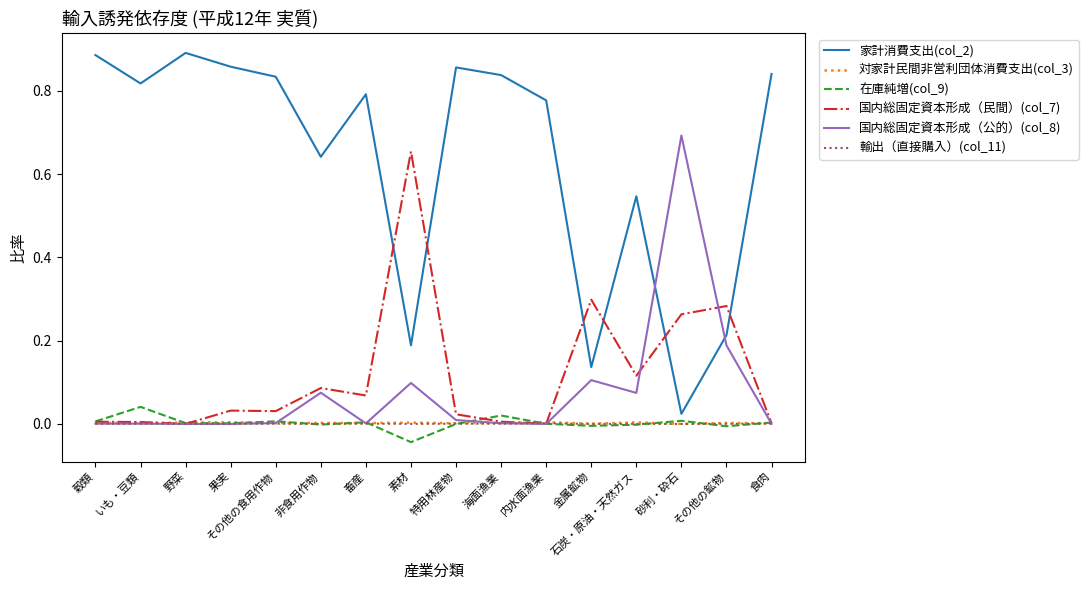

Which series has the largest total across all categories?

家計消費支出(col_2)